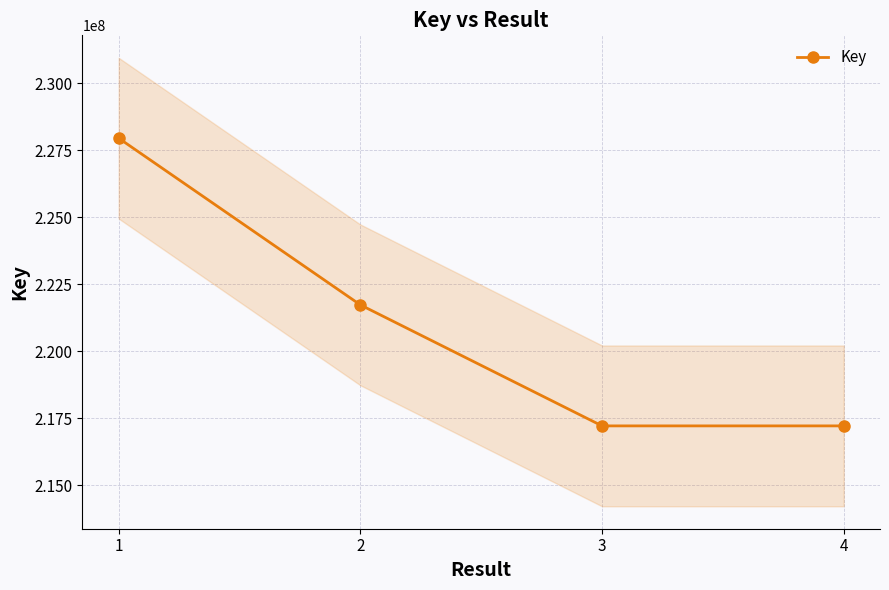

At which label does the data first exceed 221730938?

1